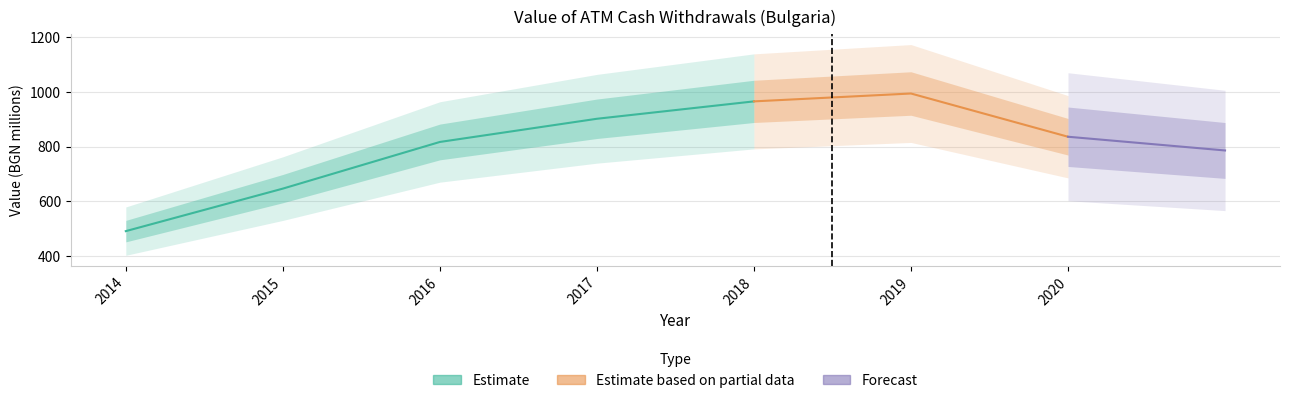

List the labels in order of value, largest first.

2019, 2018, 2017, 2020, 2016, 2015, 2014